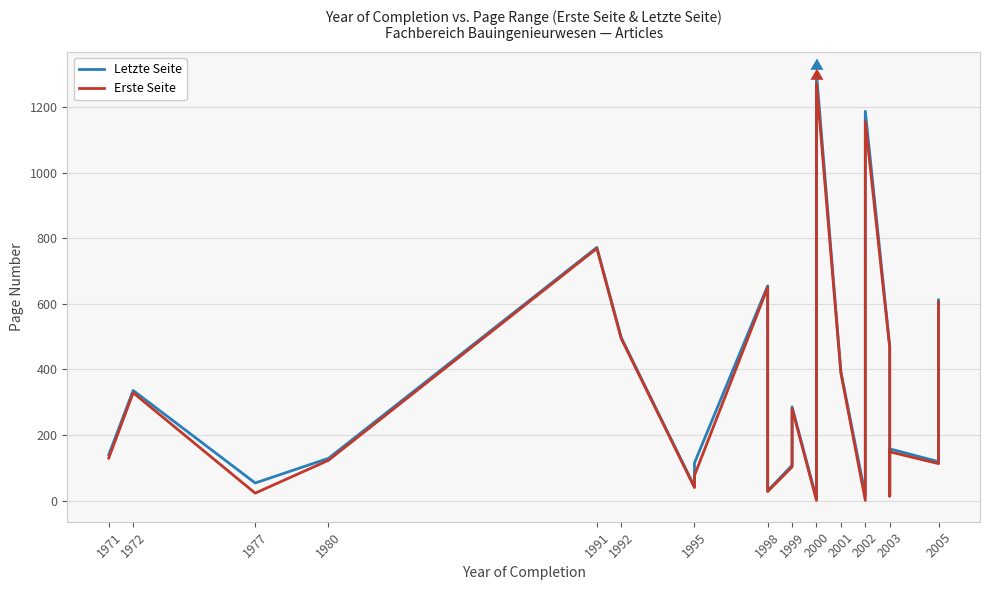

Is it true that Letzte Seite equals 76 at 1995?

False